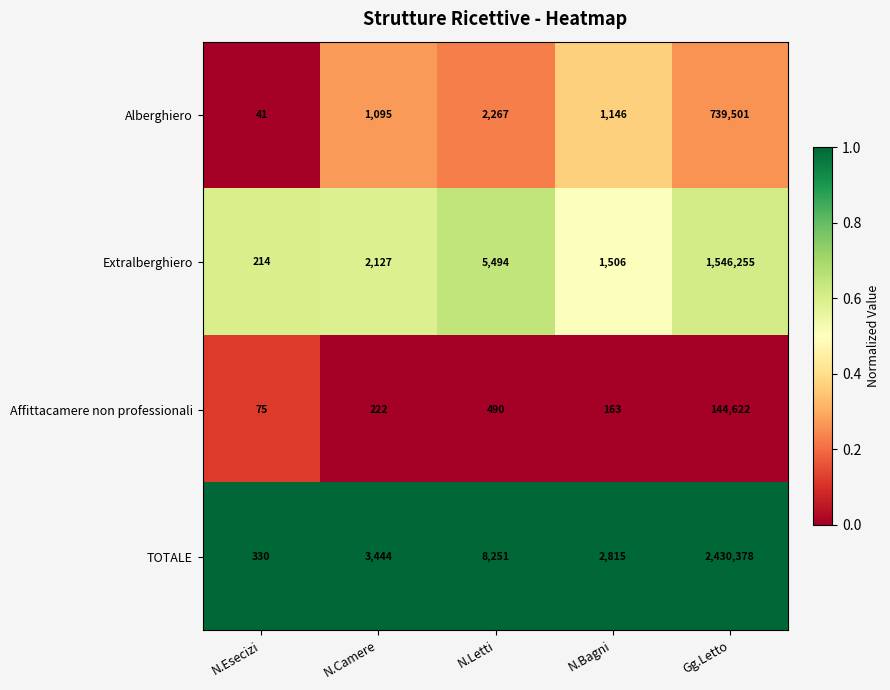

At which category is the sum across all series the highest?

Gg.Letto